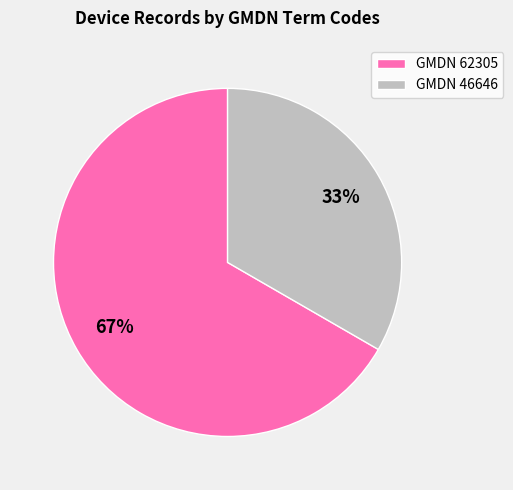

Rank the categories by value from highest to lowest.

GMDN 62305, GMDN 46646